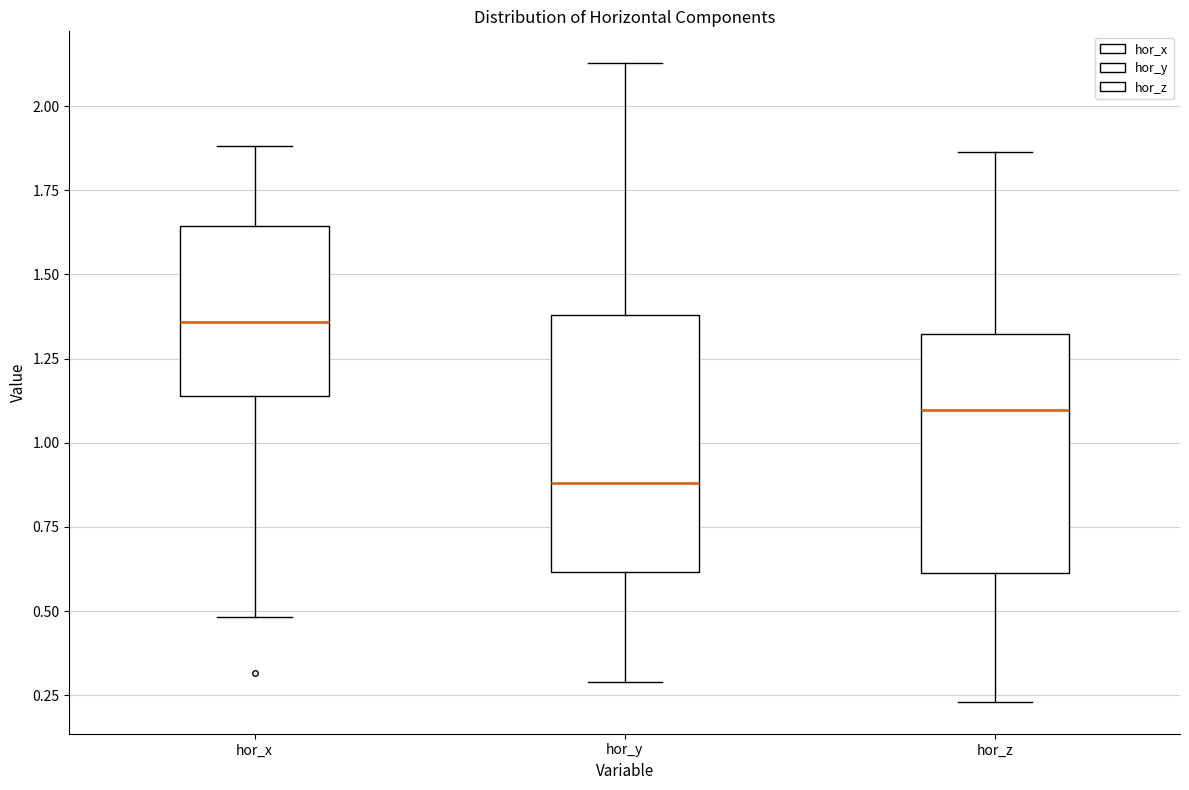

Where does the median line of the box for hor_z sit on the y-axis? The values are not printed on the chart, so give them approximately, as read against the axis.

1.10